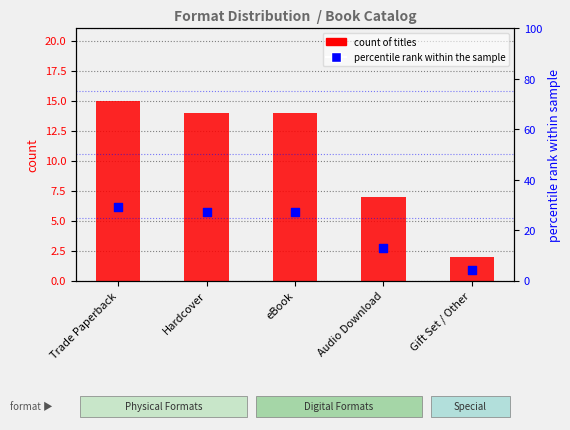

What are all the series names shown in the legend?

count of titles, percentile rank within the sample